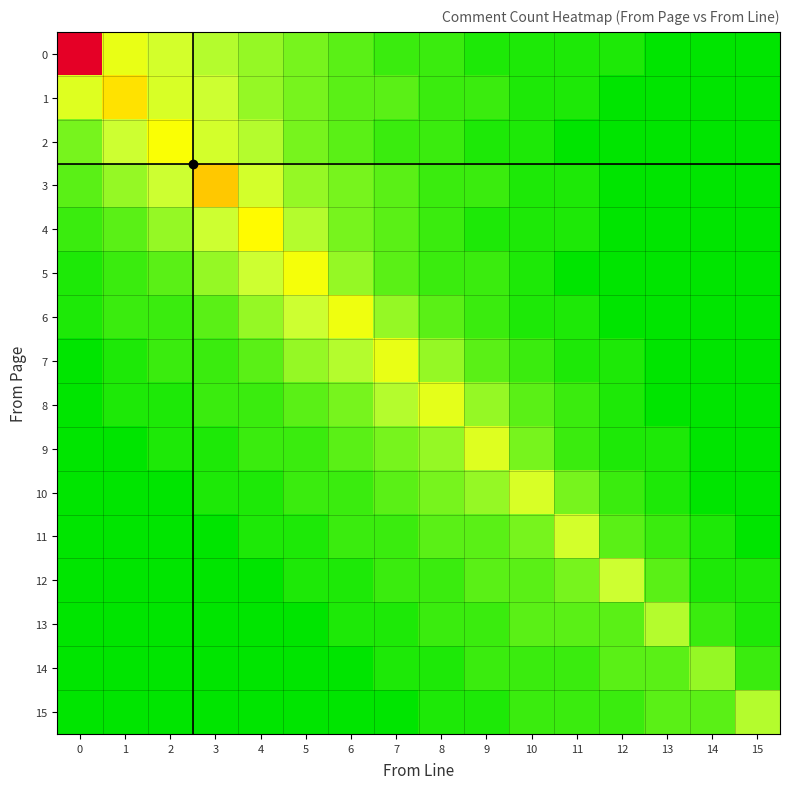

What is the difference between the highest and lowest values at 2?

15